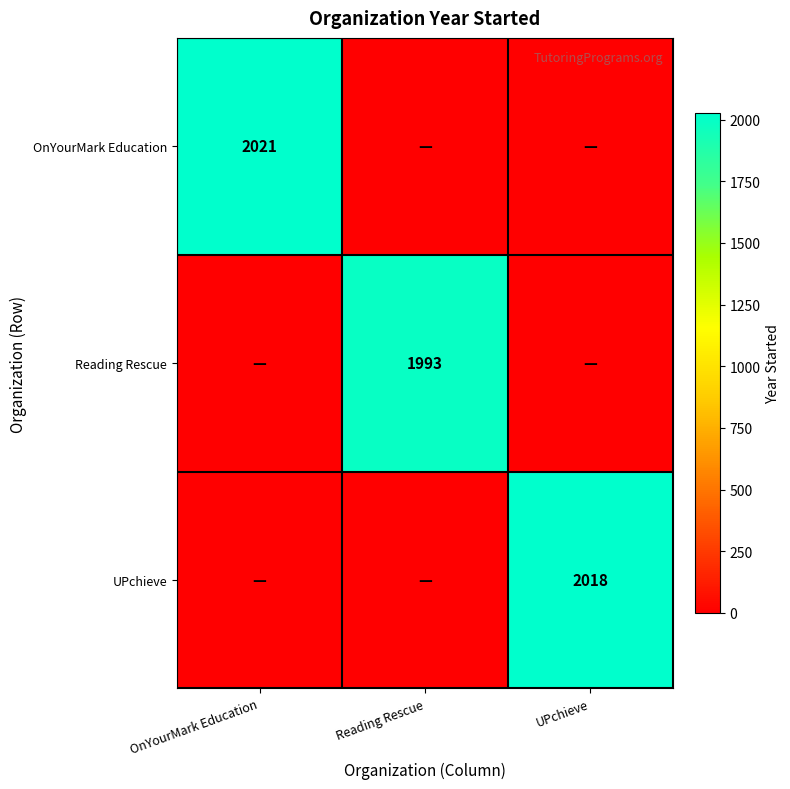

The UPchieve series shows 2018 at UPchieve. True or false?

True